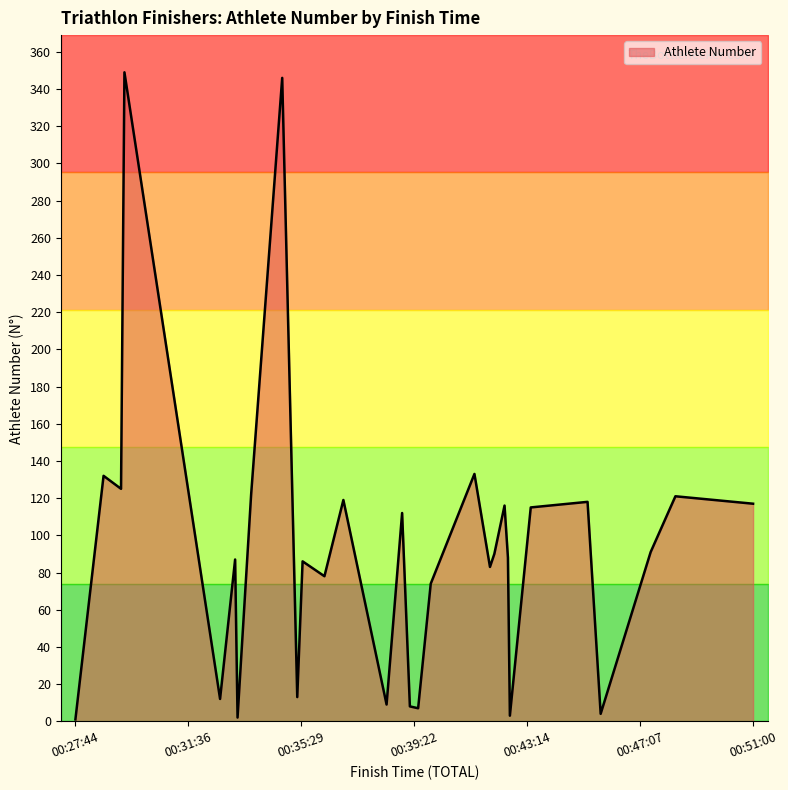

Count the number of categories in the chart.

30